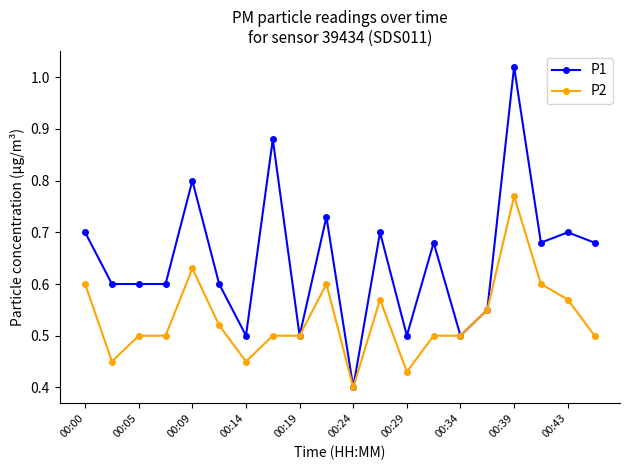

Rank the series by their maximum value, from highest to lowest.

P1, P2